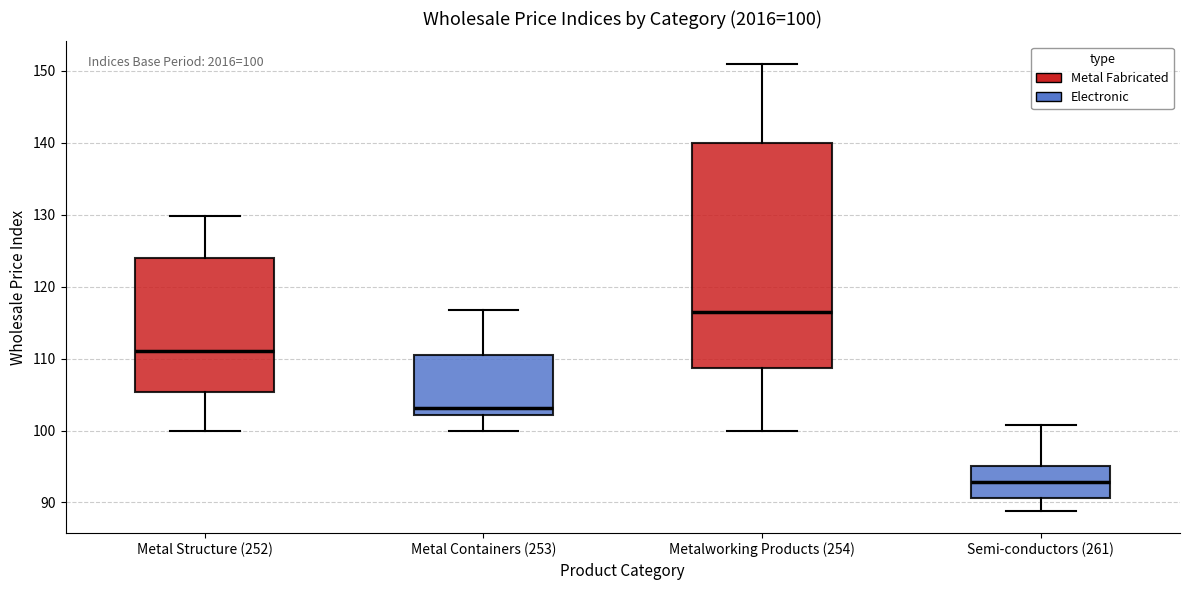

Which box's median line is the highest?

Metalworking Products (254)